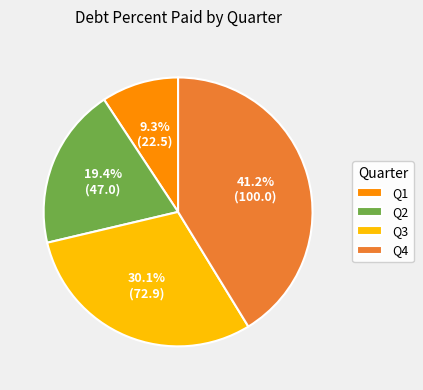

Rank the categories by value from lowest to highest.

Q1, Q2, Q3, Q4